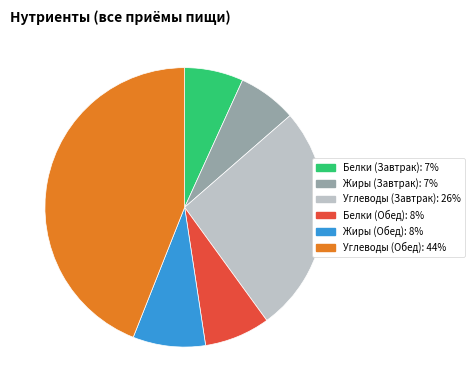

Is there a majority slice in this chart?

No